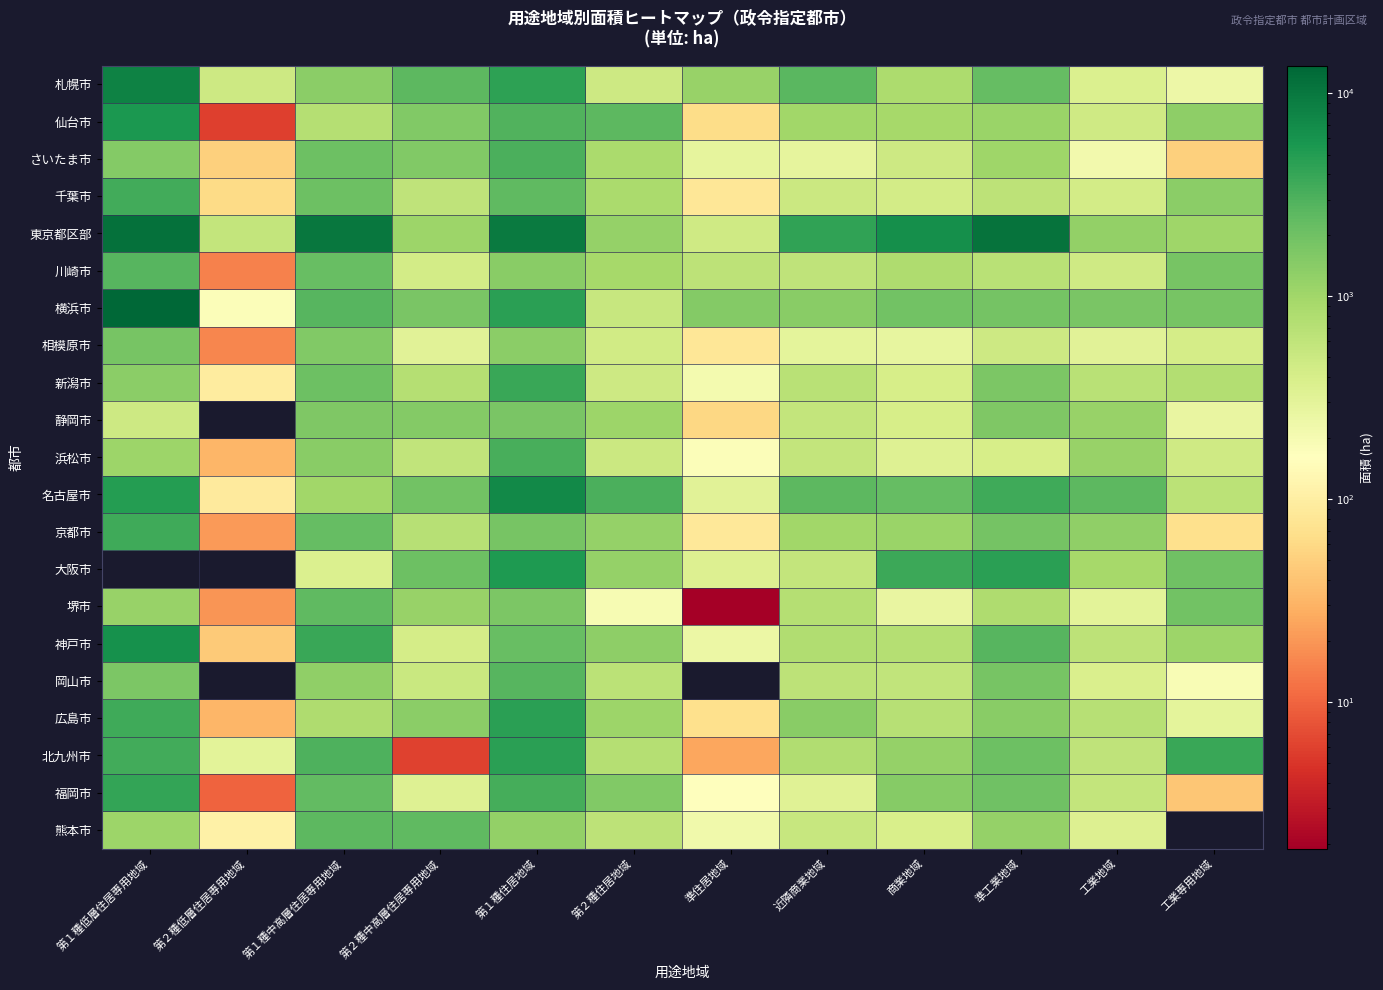

What is the difference between the highest and lowest values at 第１種低層住居専用地域?

13222.0